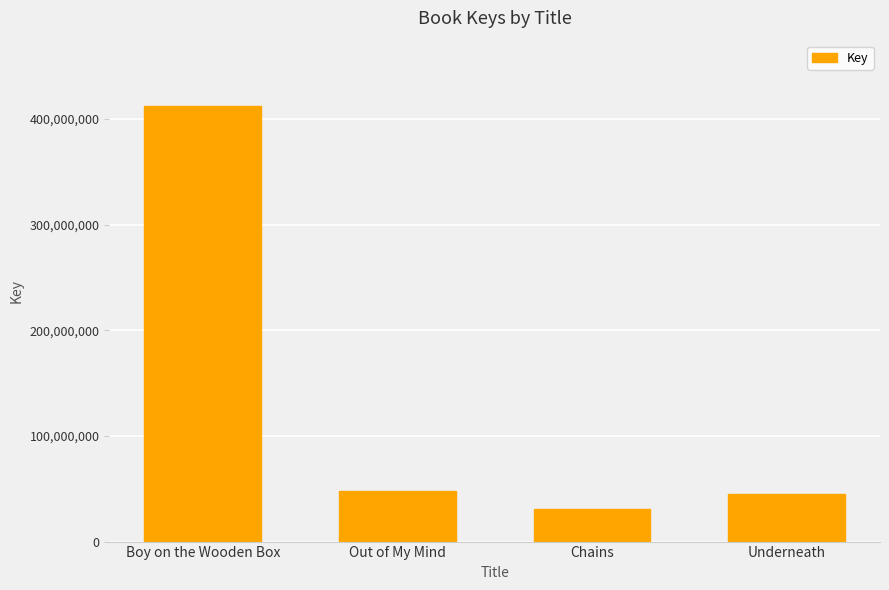

The chart shows a value of 44734462 at Underneath. True or false?

True